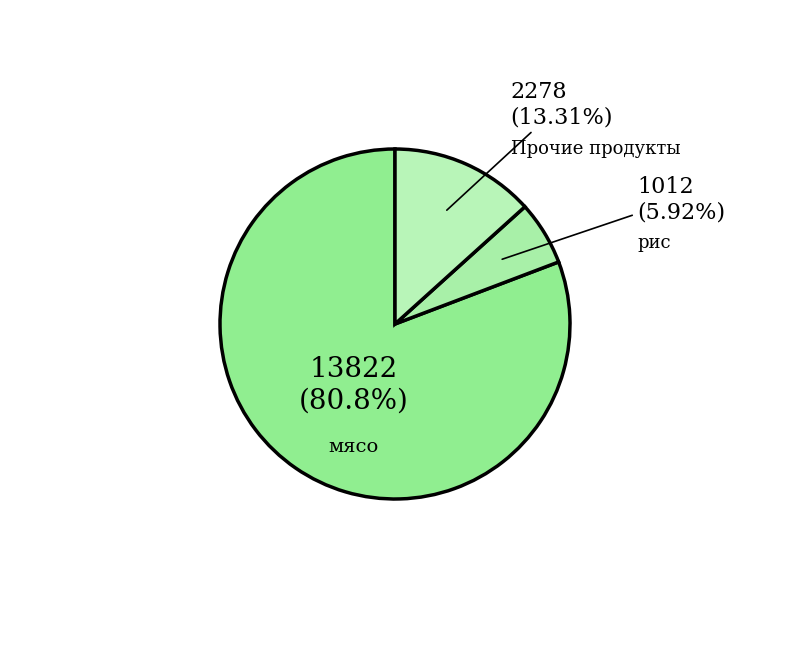

What is the ratio of the value at рис to the value at Прочие продукты?

0.4